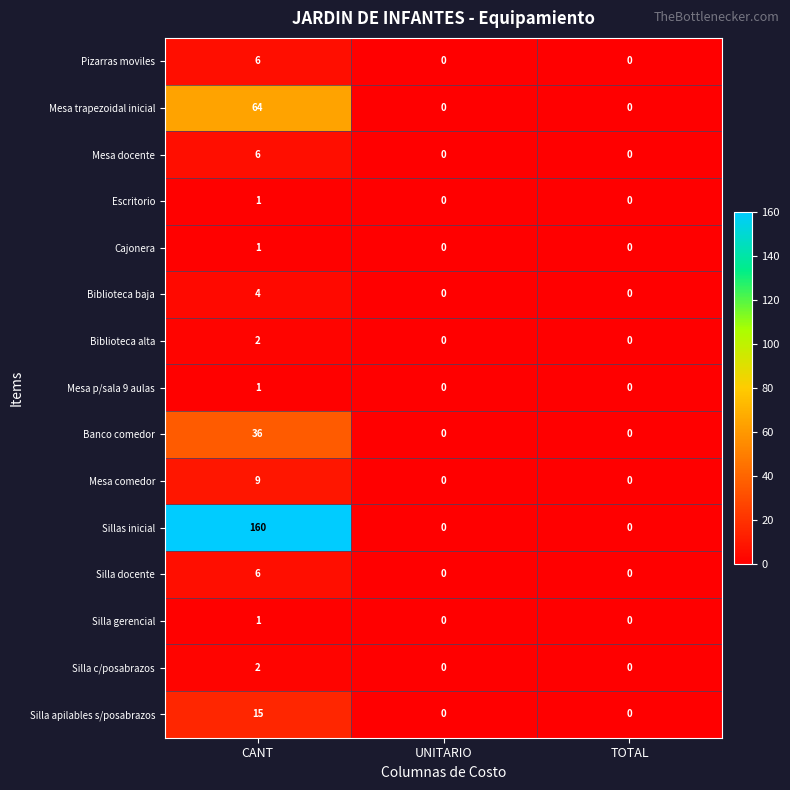

How many distinct data groups are displayed?

15